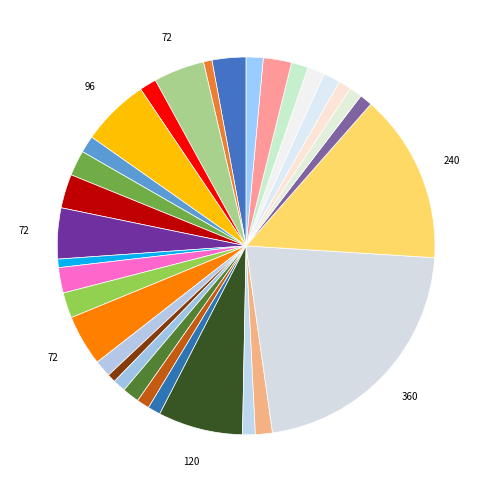

How many slices are in this pie chart?

32